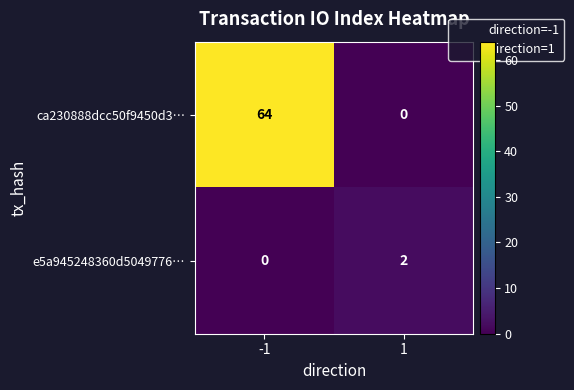

At 1, list the series in order from largest to smallest.

e5a945248360d5049776…, ca230888dcc50f9450d3…